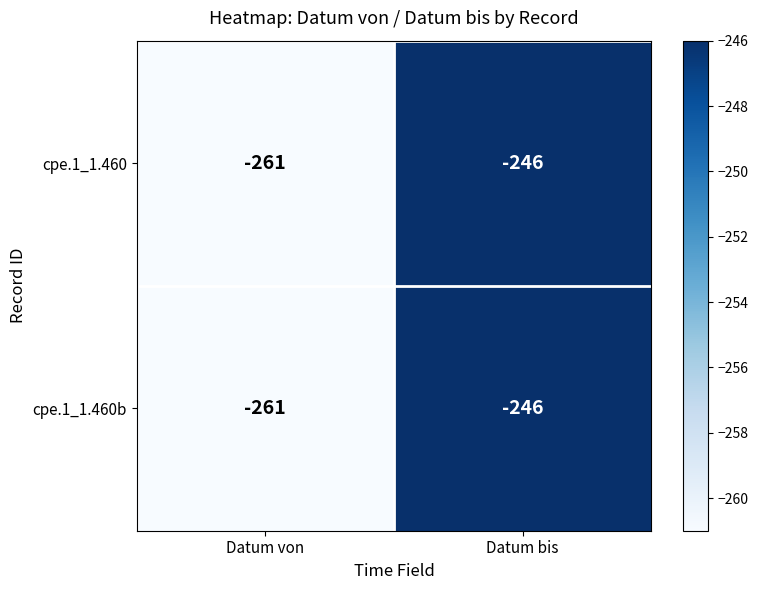

Reading left to right, list all the values displayed in this chart.

cpe.1_1.460: -261	-246
cpe.1_1.460b: -261	-246